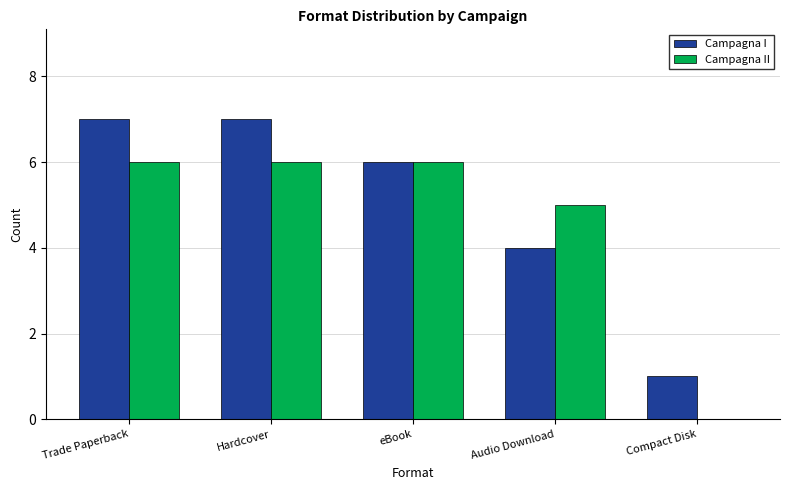

Is it true that Campagna II equals 10 at Trade Paperback?

False